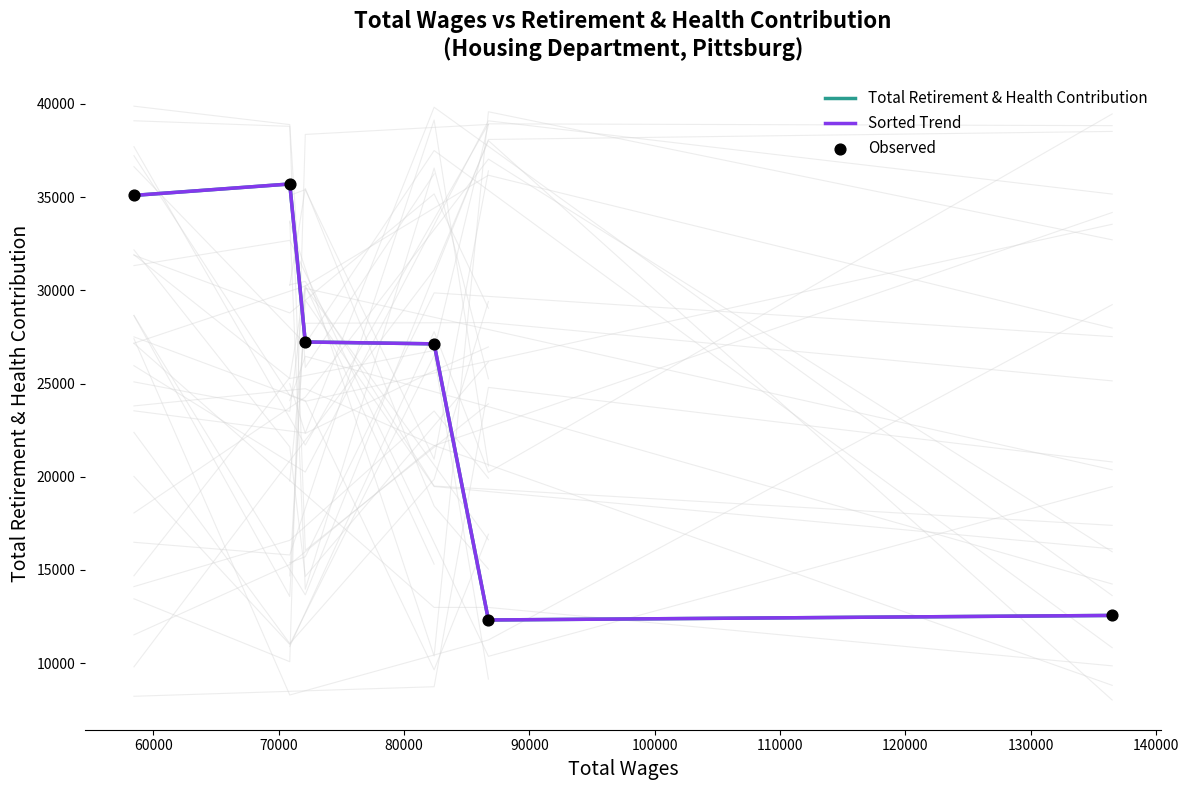

Which series contains the highest Y value?

Total Retirement & Health Contribution